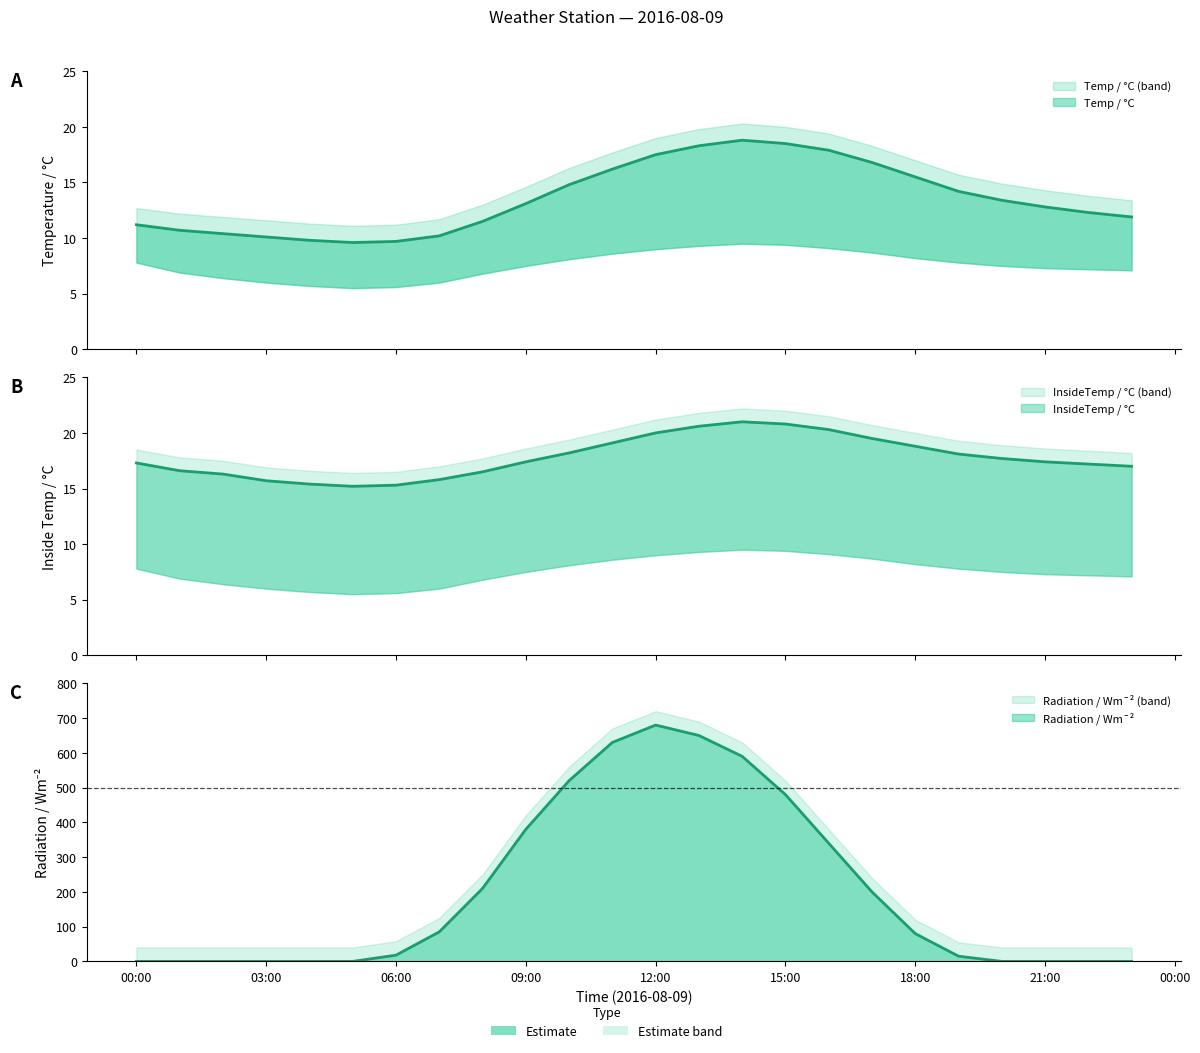

Reading right to left, what are all the values shown in this chart?

Temp / °C: 11.9	12.3	12.8	13.4	14.2	15.5	16.8	17.9	18.5	18.8	18.3	17.5	16.2	14.8	13.1	11.5	10.2	9.7	9.6	9.8	10.1	10.4	10.7	11.2
Chill / °C: 17.0	17.2	17.4	17.7	18.1	18.8	19.5	20.3	20.8	21.0	20.6	20.0	19.1	18.2	17.4	16.5	15.8	15.3	15.2	15.4	15.7	16.3	16.6	17.3
Radiation / Wm¯²: 0.0	0.0	0.0	0.0	15.0	80.0	200.0	340.0	480.0	590.0	650.0	680.0	630.0	520.0	380.0	210.0	85.0	18.0	0.0	0.0	0.0	0.0	0.0	0.0